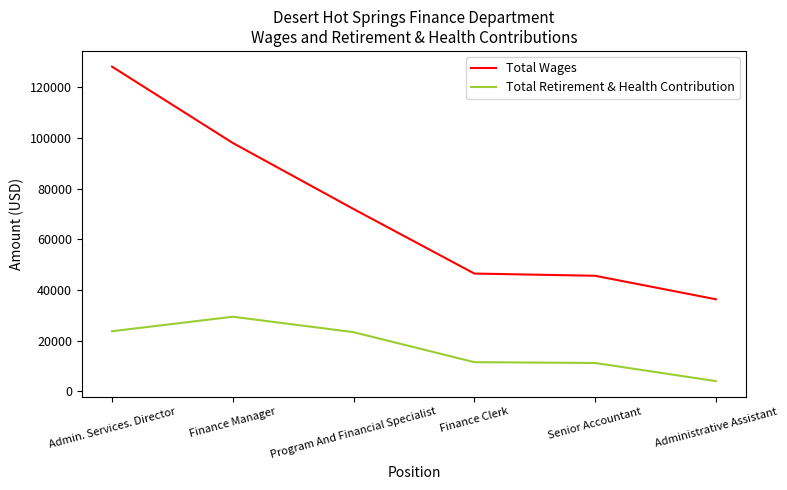

What is the difference between the Total Wages values at Admin. Services. Director and Finance Manager?

30103